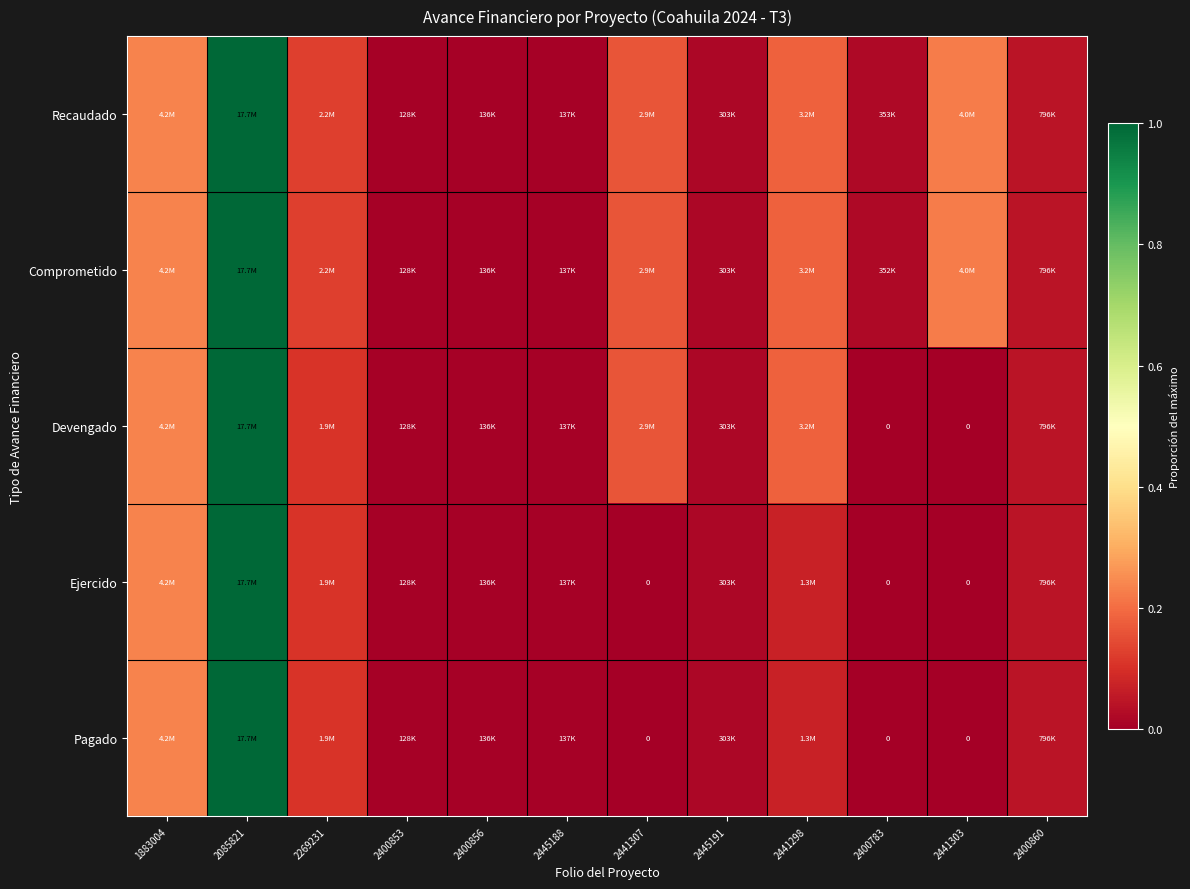

Which series has the largest range (max minus min)?

Devengado